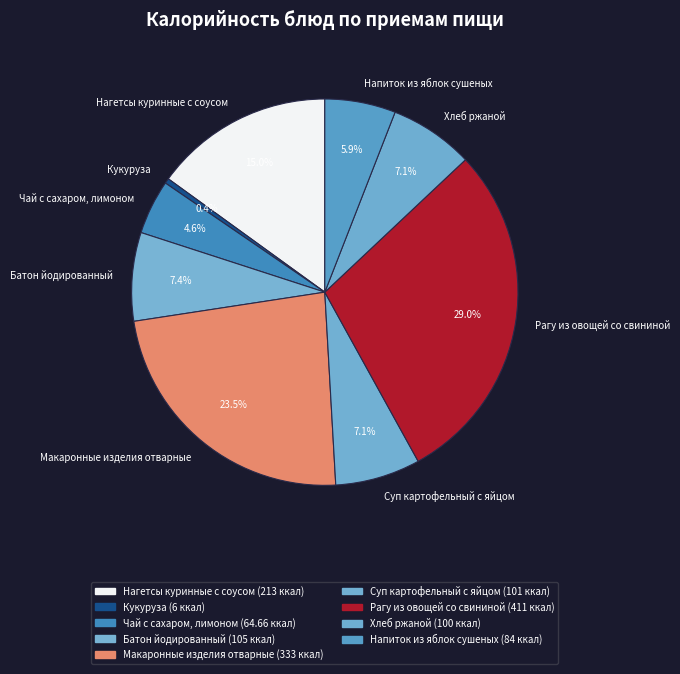

Which slice is the smallest?

Кукуруза